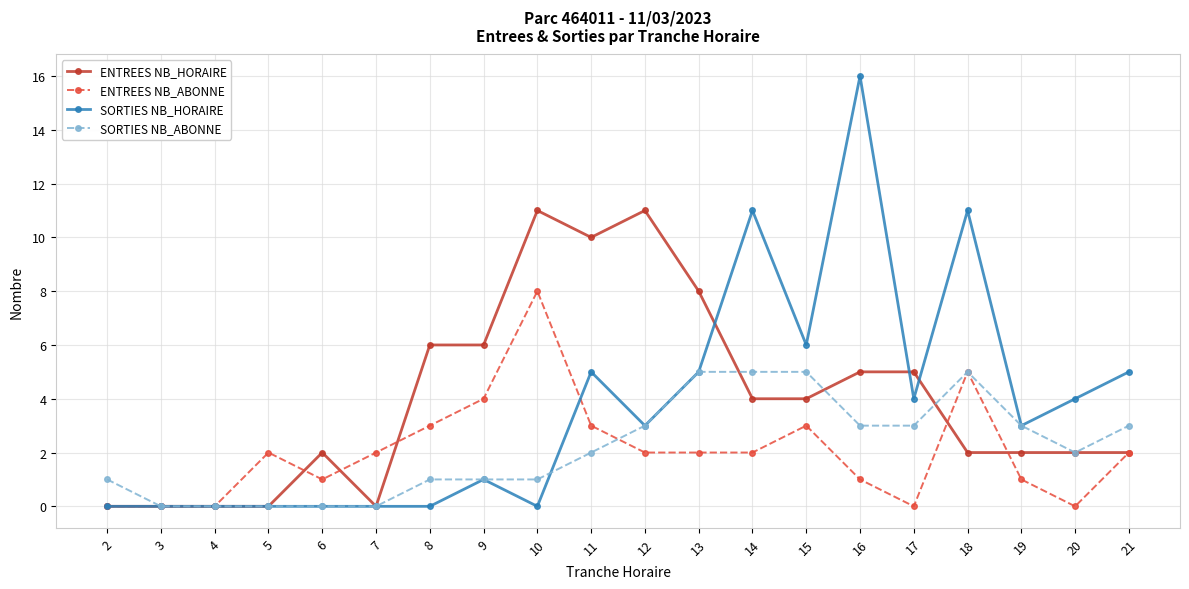

Reading left to right, transcribe all the data shown in this chart.

ENTREES NB_HORAIRE: 0	0	0	0	2	0	6	6	11	10	11	8	4	4	5	5	2	2	2	2
ENTREES NB_ABONNE: 0	0	0	2	1	2	3	4	8	3	2	2	2	3	1	0	5	1	0	2
SORTIES NB_HORAIRE: 0	0	0	0	0	0	0	1	0	5	3	5	11	6	16	4	11	3	4	5
SORTIES NB_ABONNE: 1	0	0	0	0	0	1	1	1	2	3	5	5	5	3	3	5	3	2	3